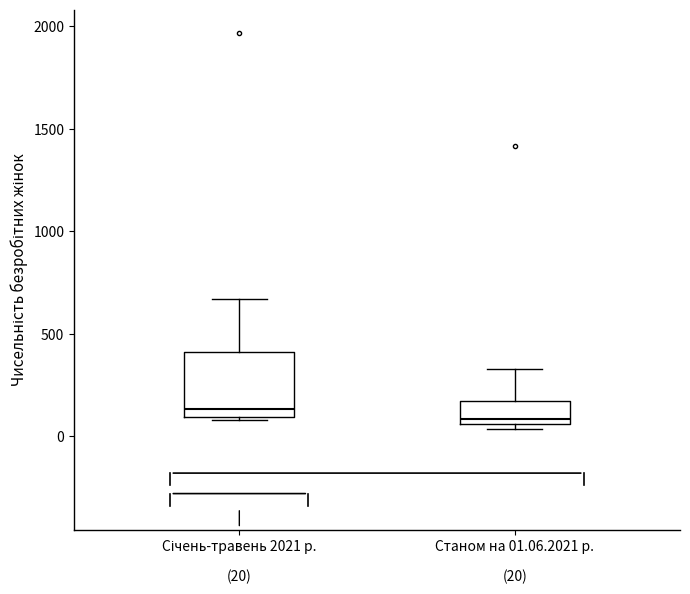

Comparing the boxes themselves (not the whiskers), which one is the tallest?

Січень-травень 2021 р.